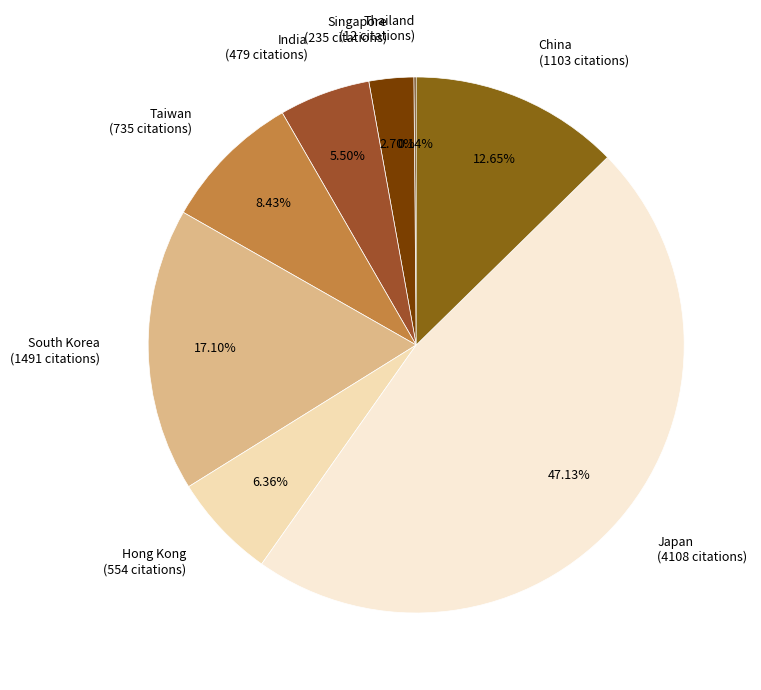

Which category has the biggest portion of the pie?

Japan